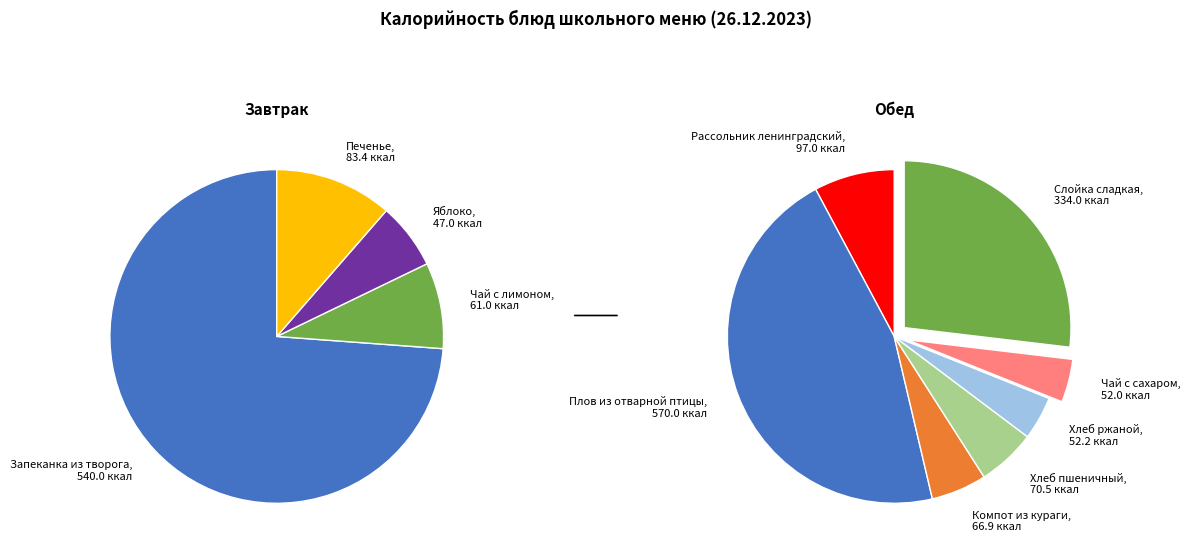

Is there a majority slice in this chart?

No